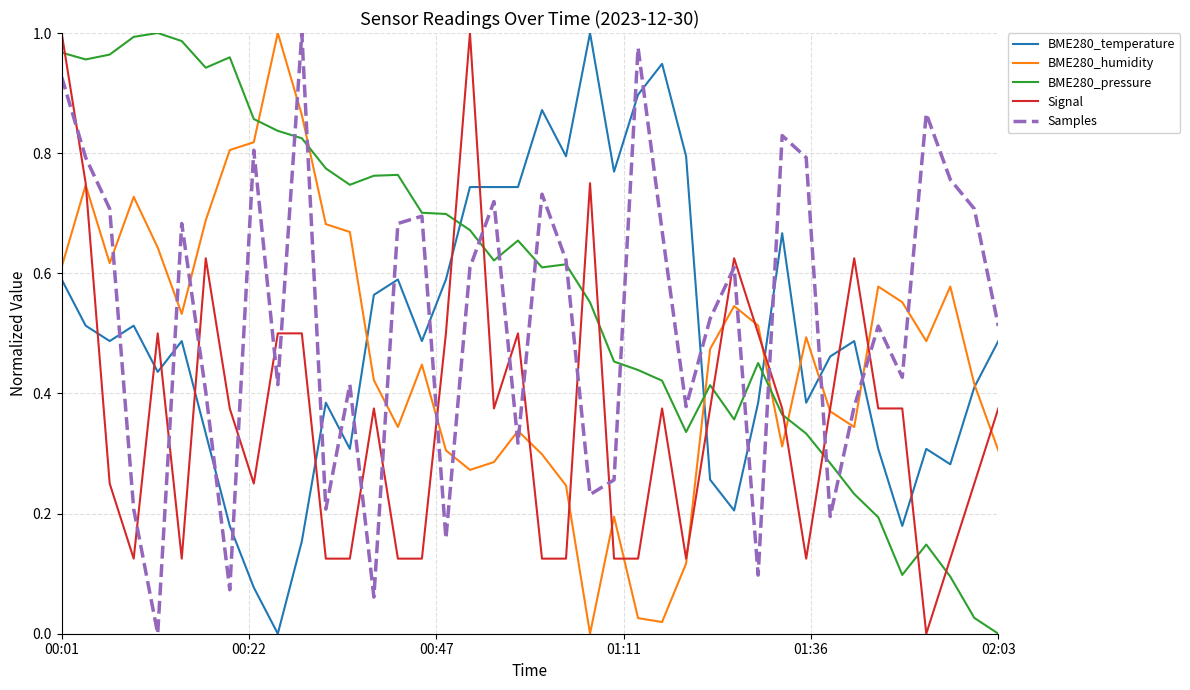

True or false: Signal and BME280_temperature intersect in this chart.

True